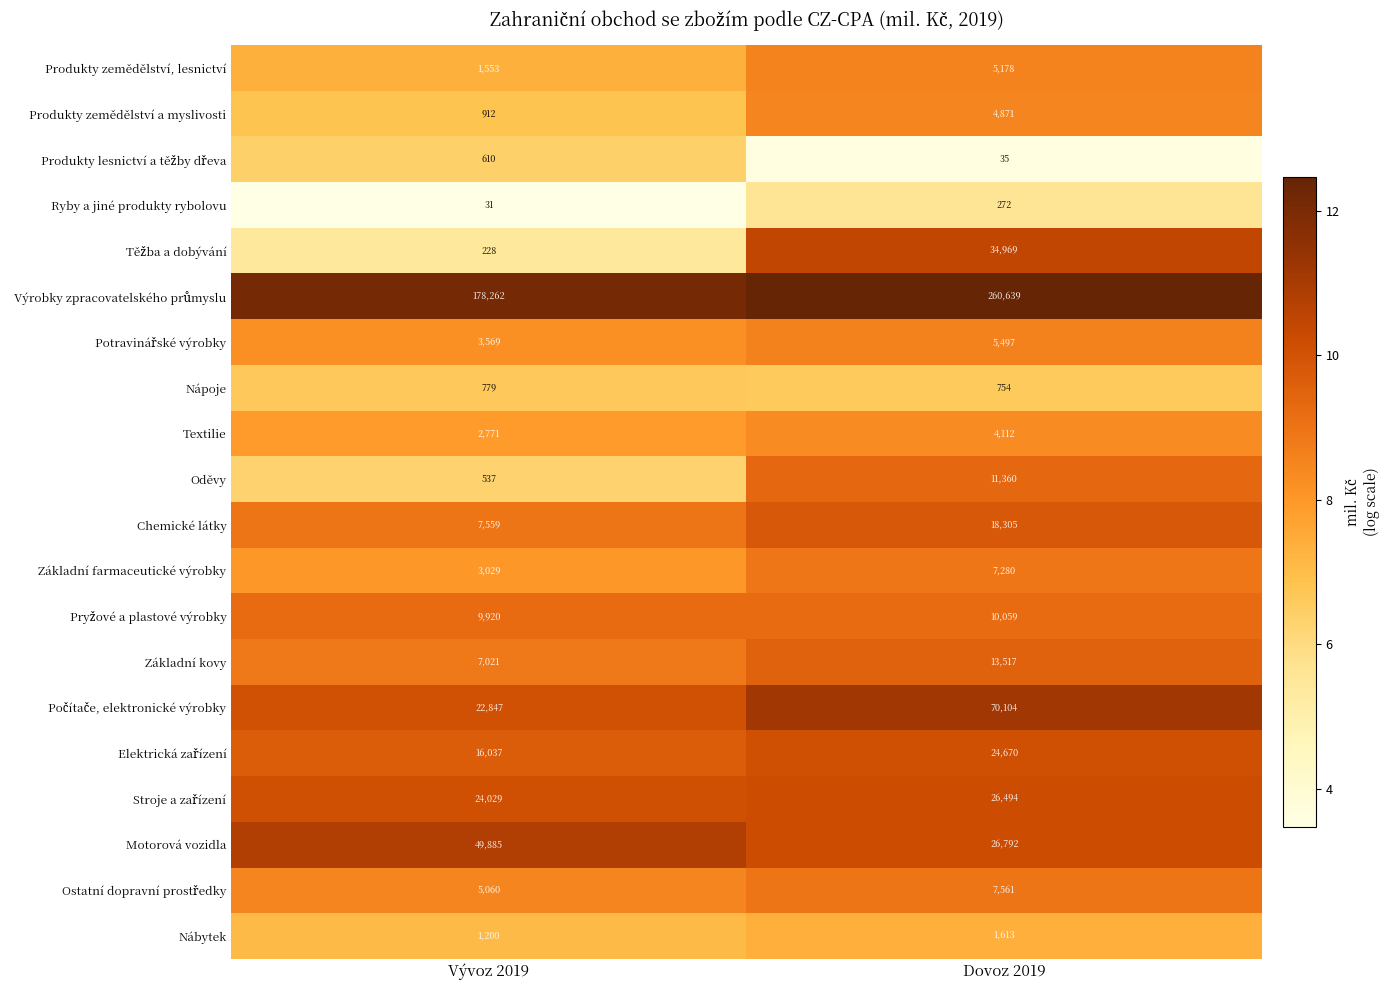

What is the greatest value displayed?

260639